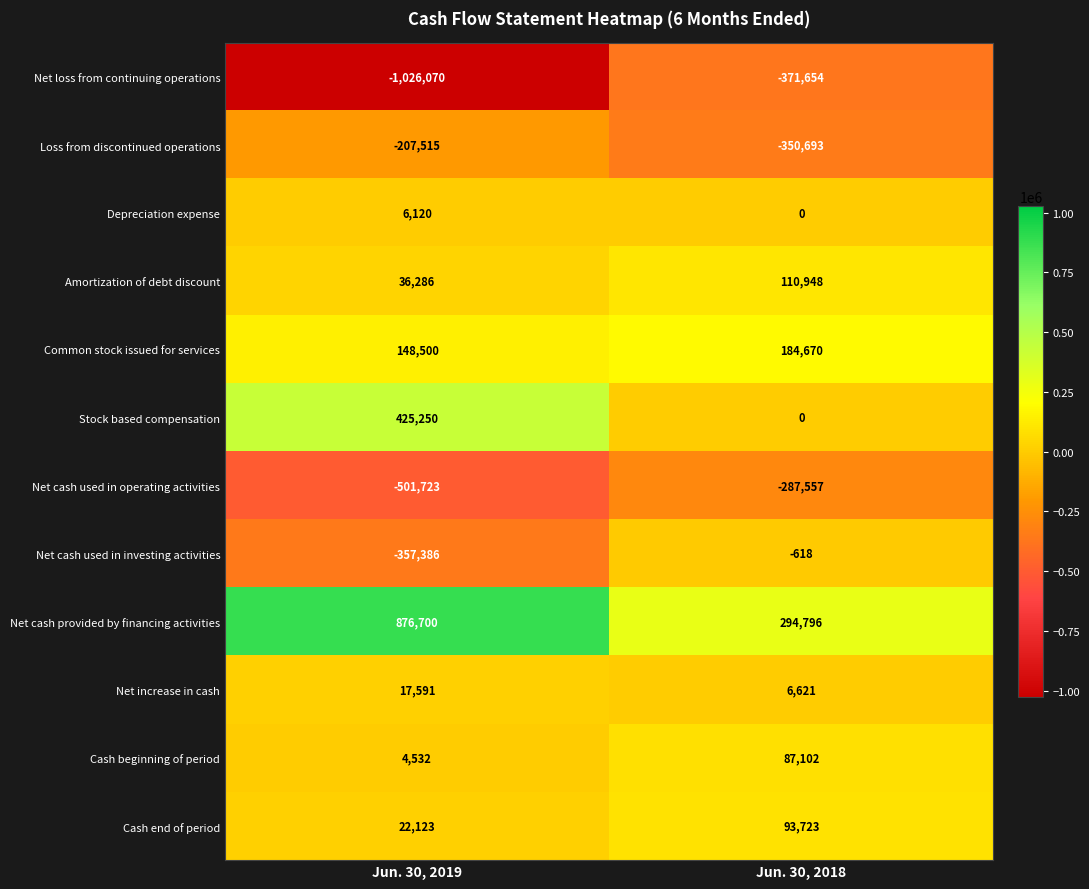

What is the sum of all Cash end of period values?

115846